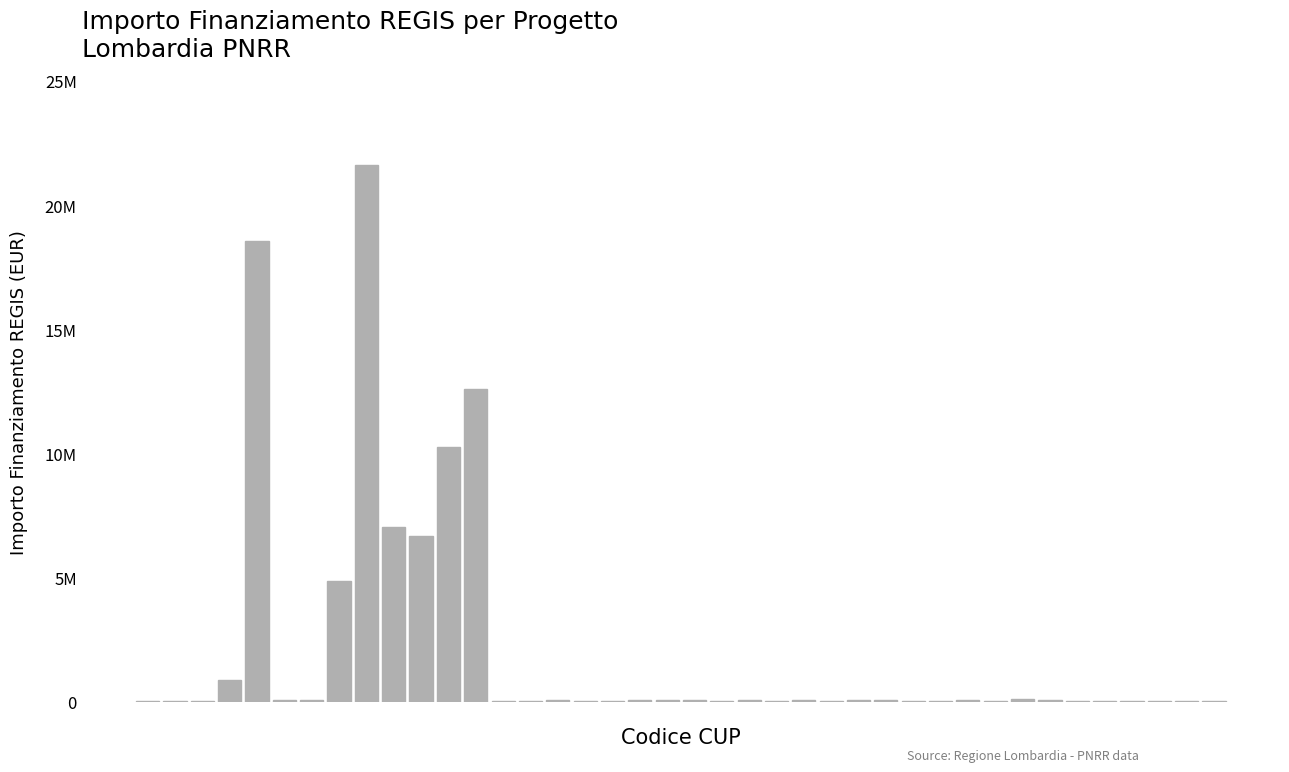

How many bars are there in total?

40